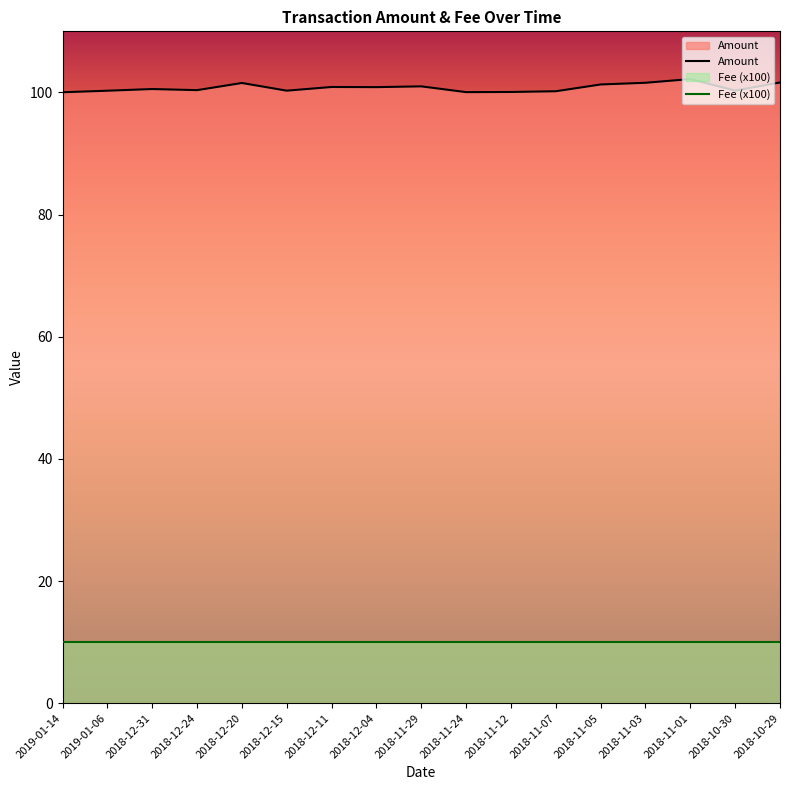

Reading left to right, extract all data points from this chart.

100.0	100.3	100.6	100.4	101.5	100.3	100.9	100.9	101.0	100.0	100.1	100.2	101.3	101.6	102.2	100.3	101.6